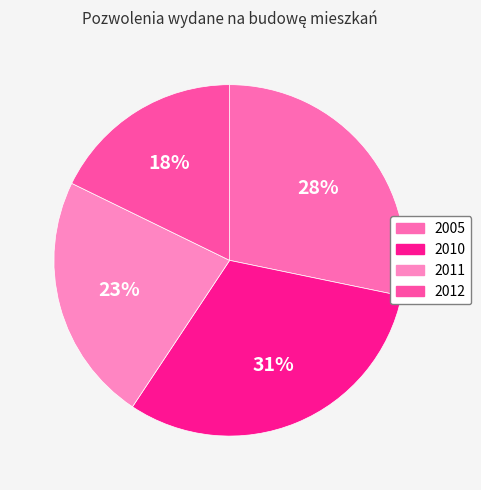

Rank the categories by value from lowest to highest.

2012, 2011, 2005, 2010